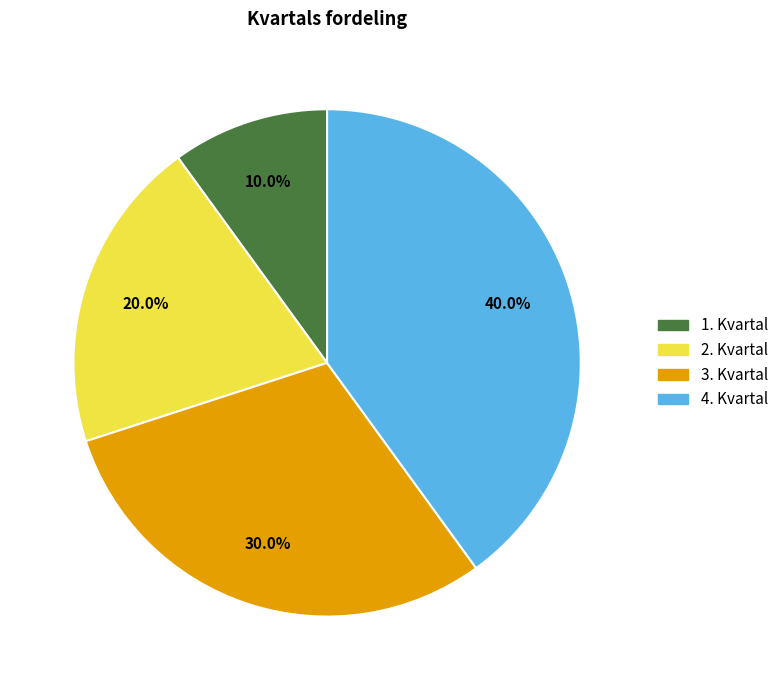

Which category has the biggest portion of the pie?

4. Kvartal